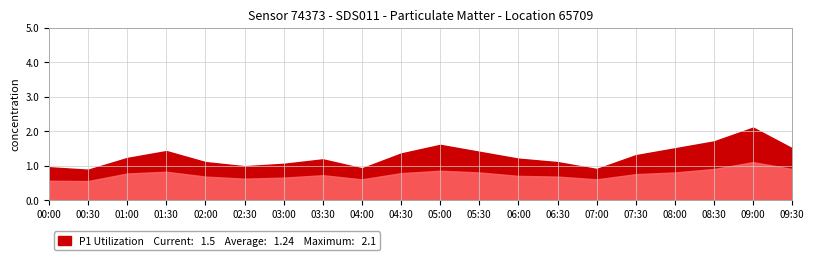

Between 07:30 and 00:30, which is larger?

07:30